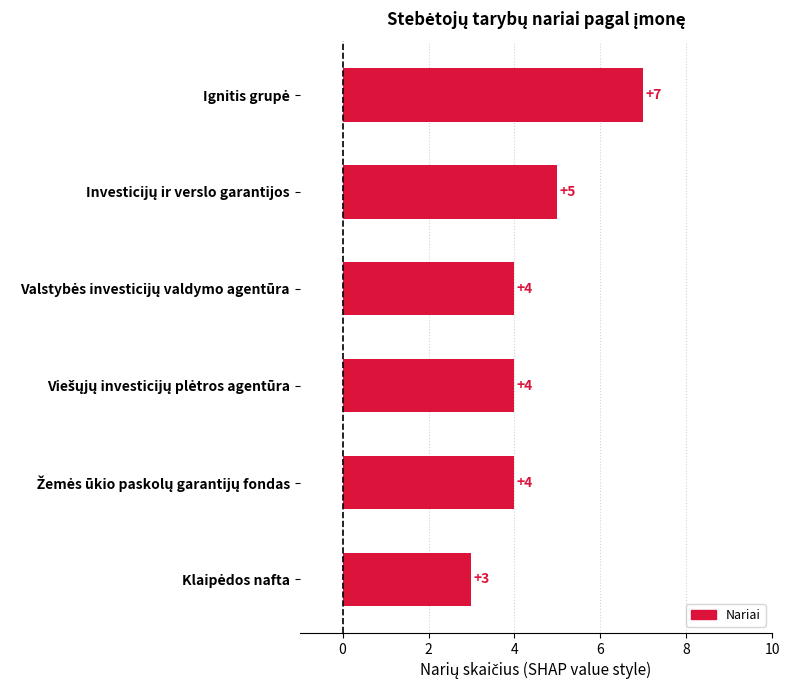

Count the values in the range 4 to 5.

4